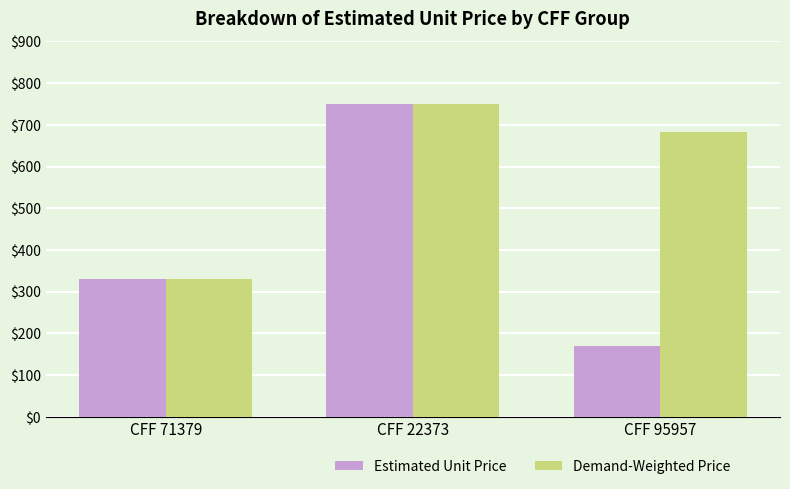

What value does the Demand-Weighted Price series have at CFF 71379?

329.9